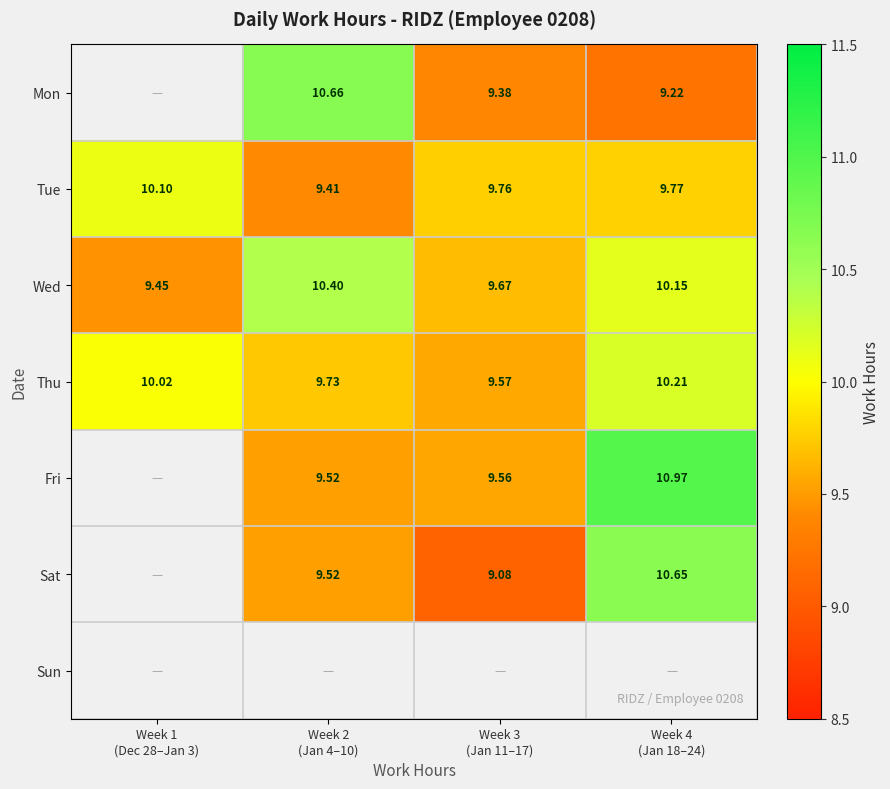

How many data points does each series have?

4